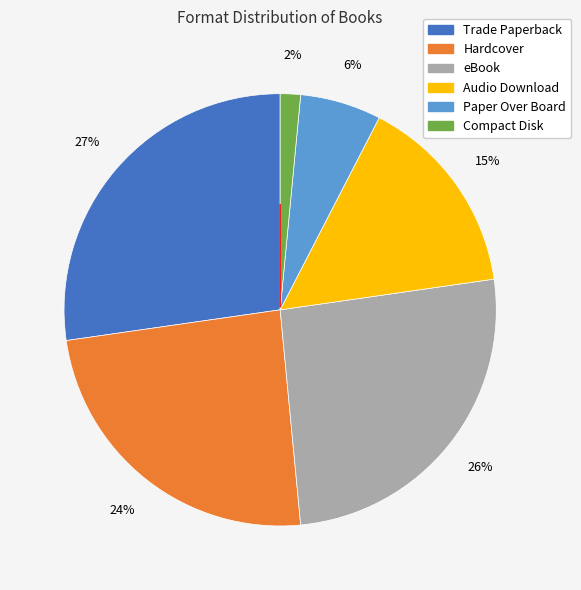

Do Paper Over Board and eBook together represent more than half of the pie?

No